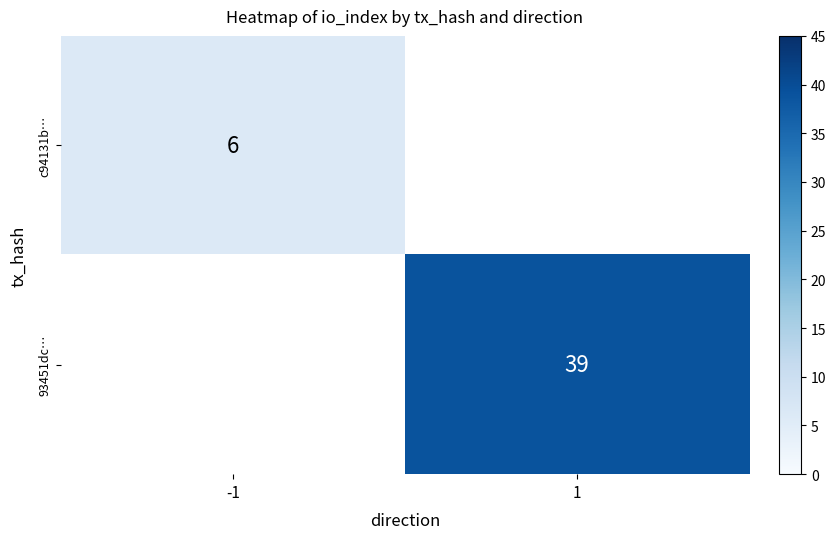

The c94131b… series shows 6 at -1. True or false?

True